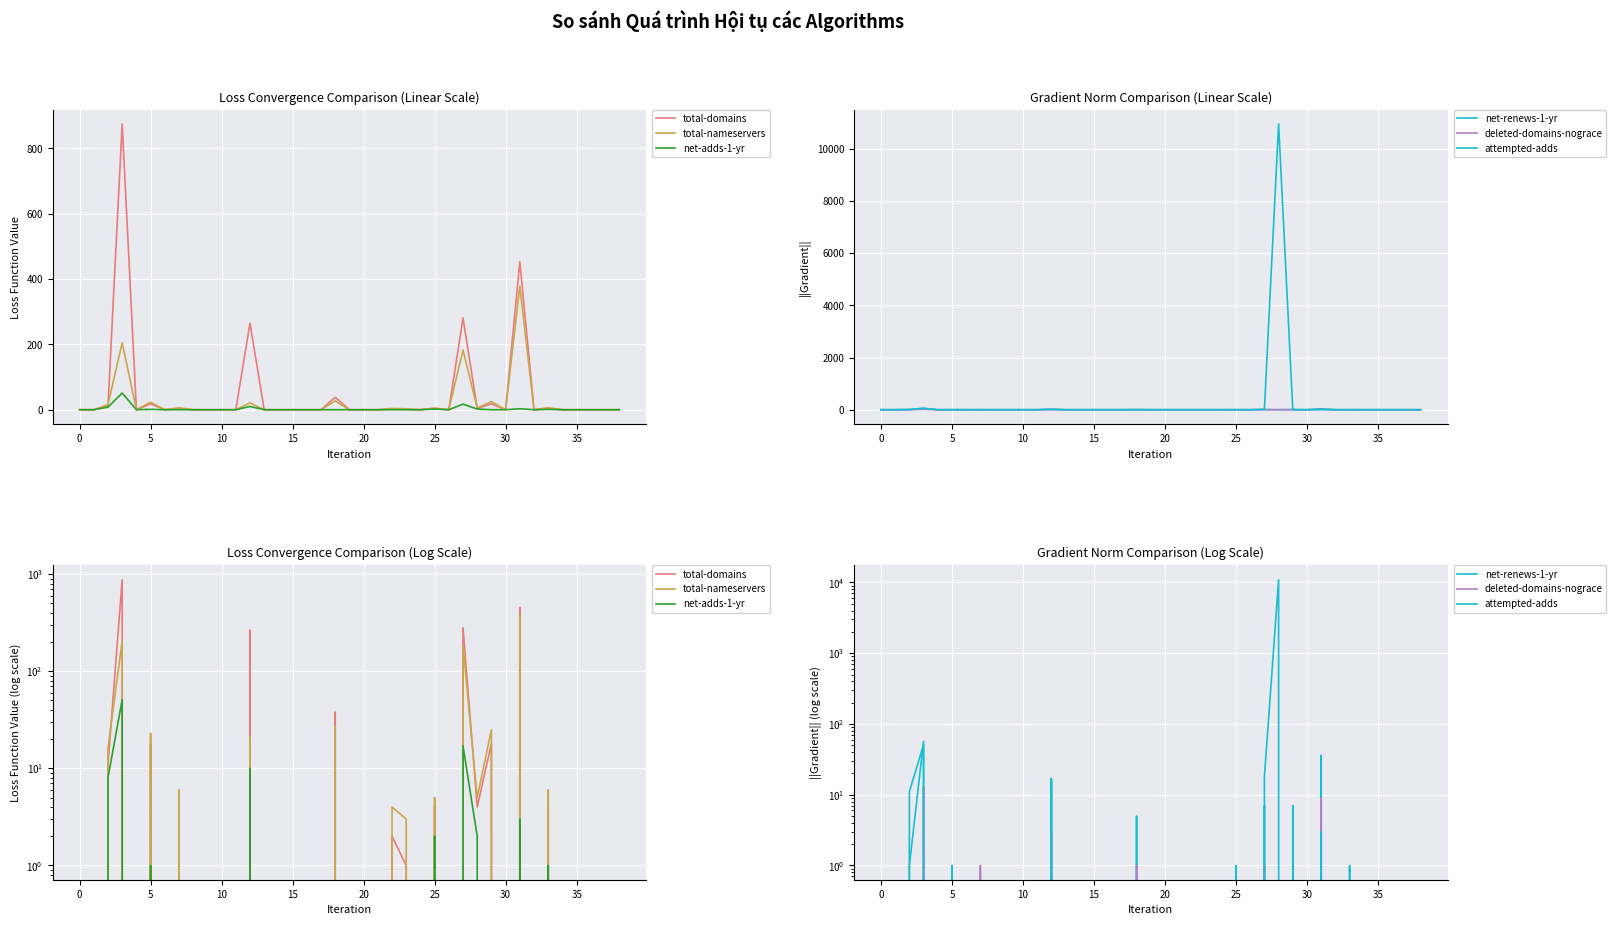

Which label corresponds to the largest value in the chart?

28